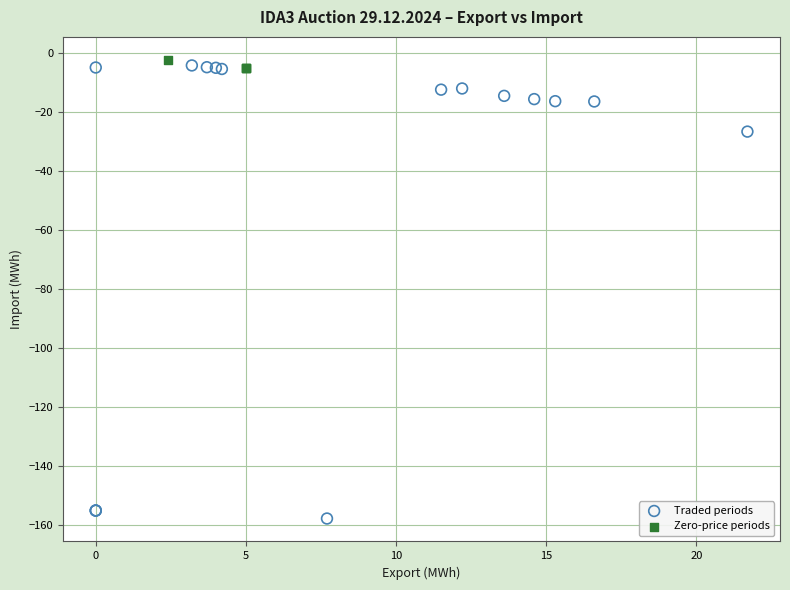

Which series reaches the minimum Y coordinate?

Traded periods